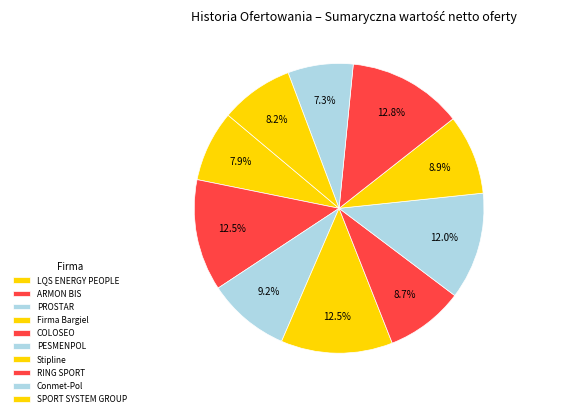

How many segments does this pie chart have?

10